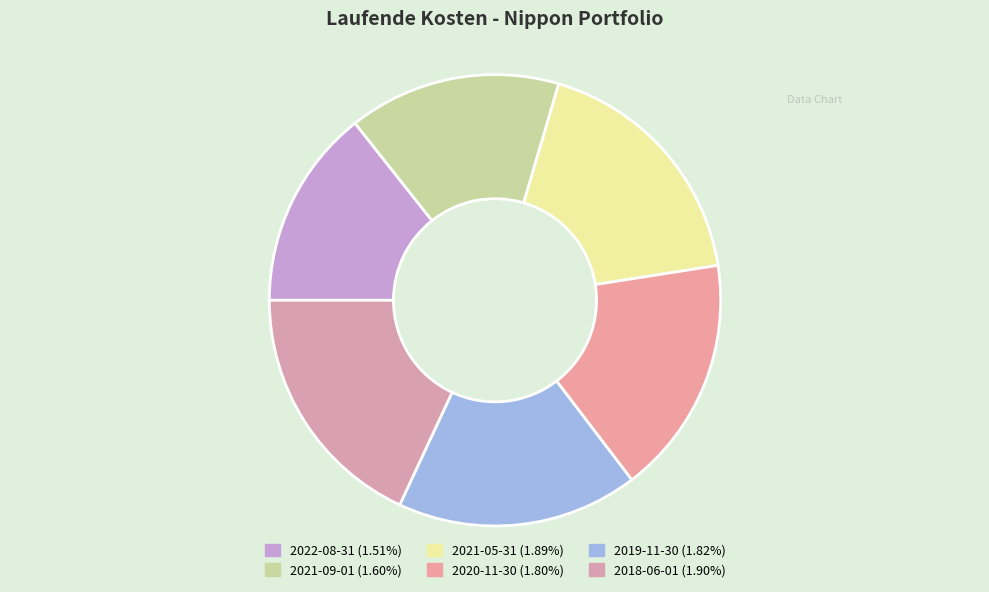

Do 2021-05-31 and 2022-08-31 together represent more than half of the pie?

No